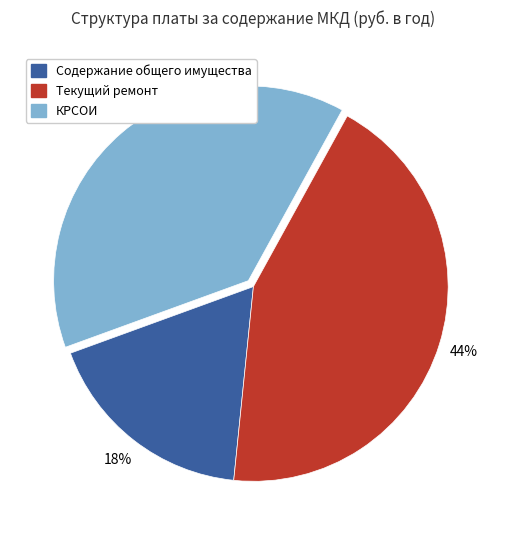

Is it true that Текущий ремонт is 44% of the pie?

True